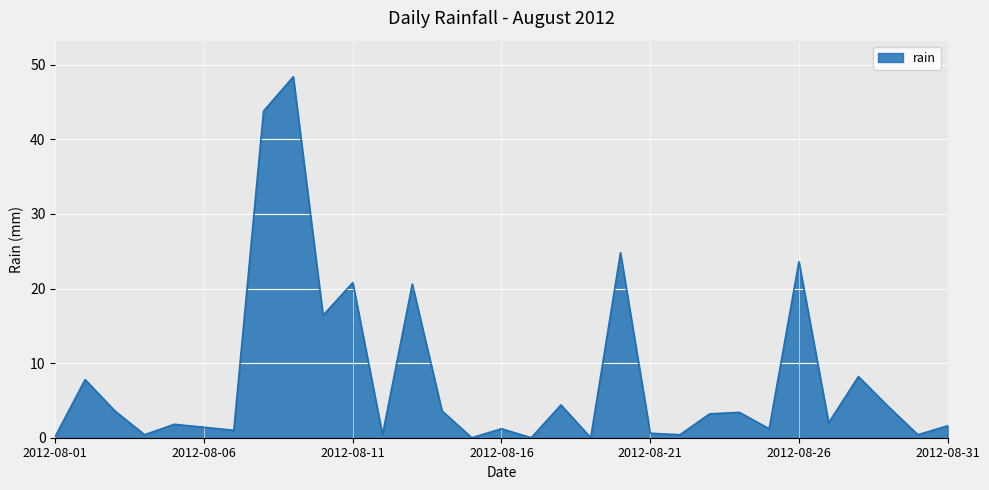

What is the greatest value displayed?

48.4